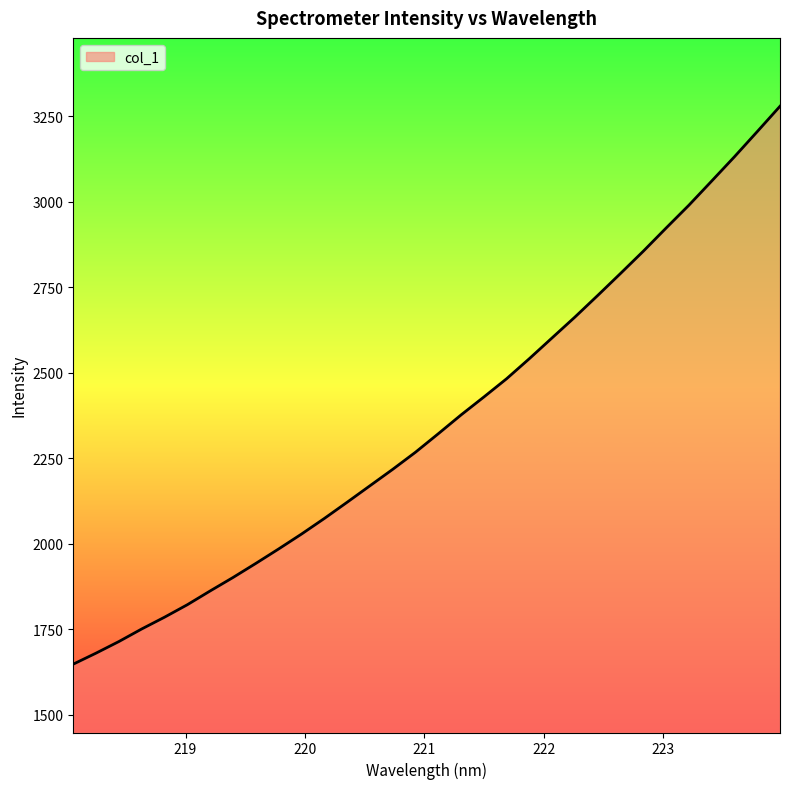

Does the chart display data point markers on the line(s)?

No